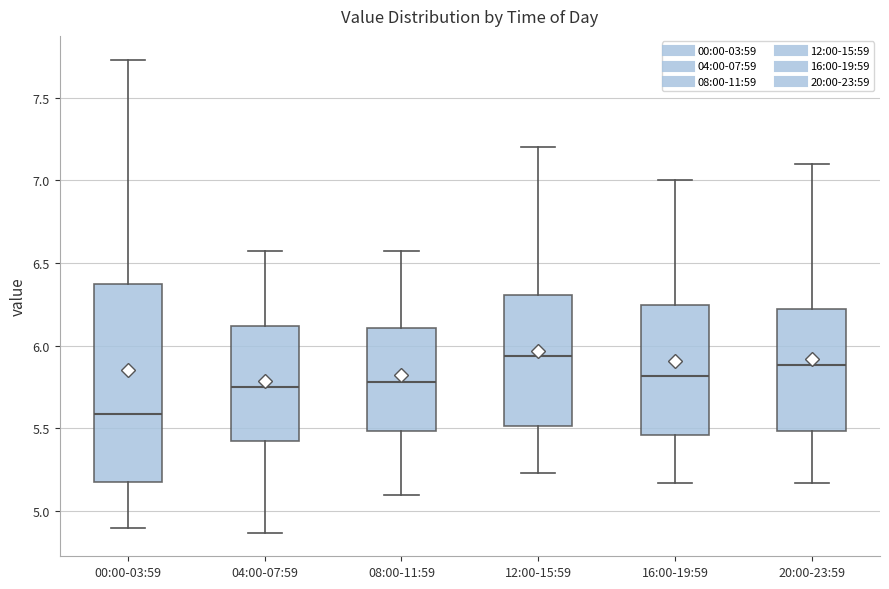

Where is the lower edge of the box for 20:00-23:59 on the y-axis? The values are not printed on the chart, so give them approximately, as read against the axis.

5.50